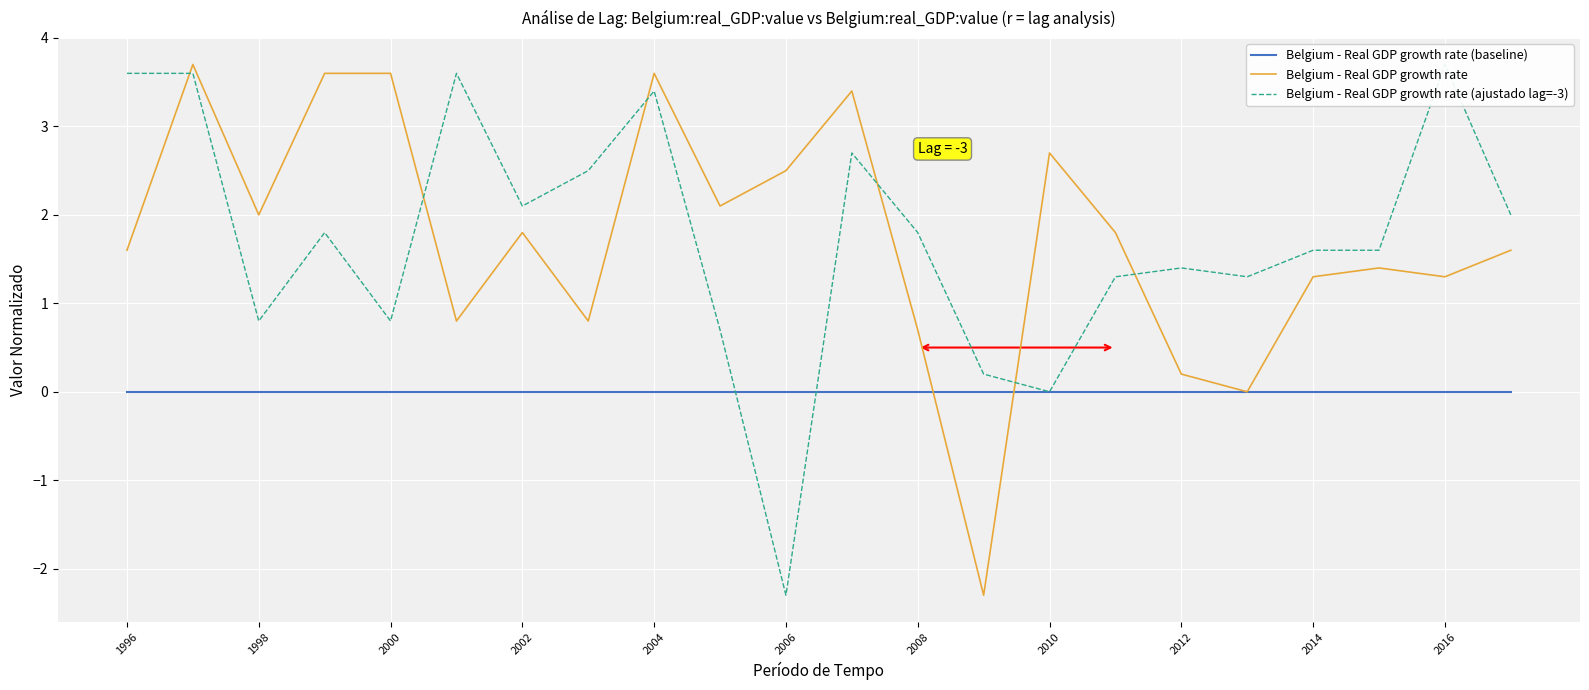

How many categories are shown in the chart?

22